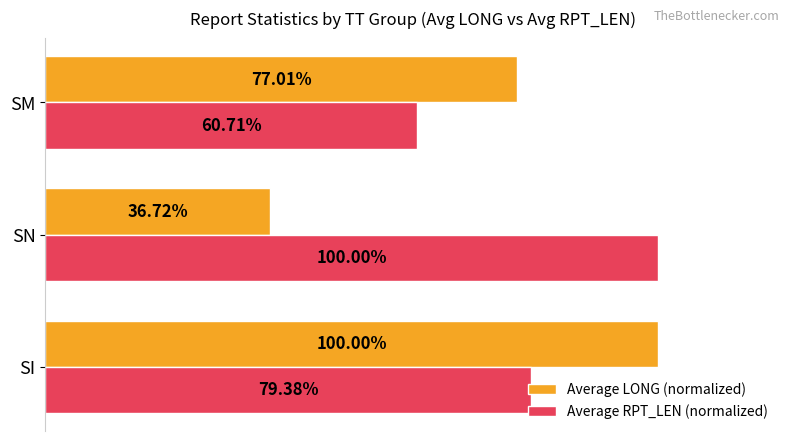

Where is Average RPT_LEN (normalized) nearest to the value 80?

SI